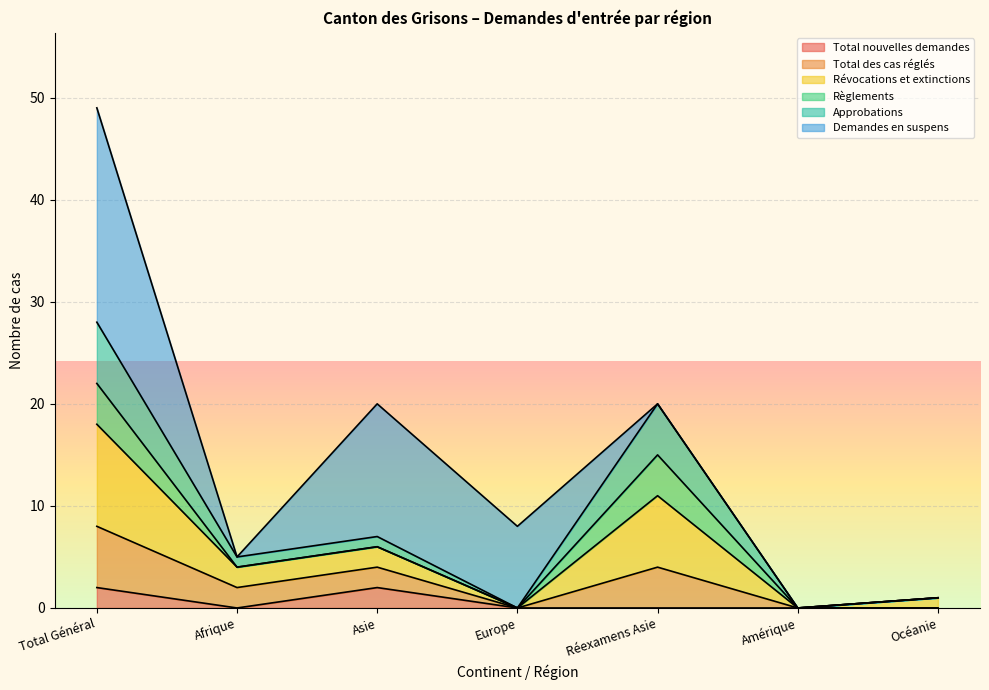

The Total nouvelles demandes series shows 0 at Amérique. True or false?

True